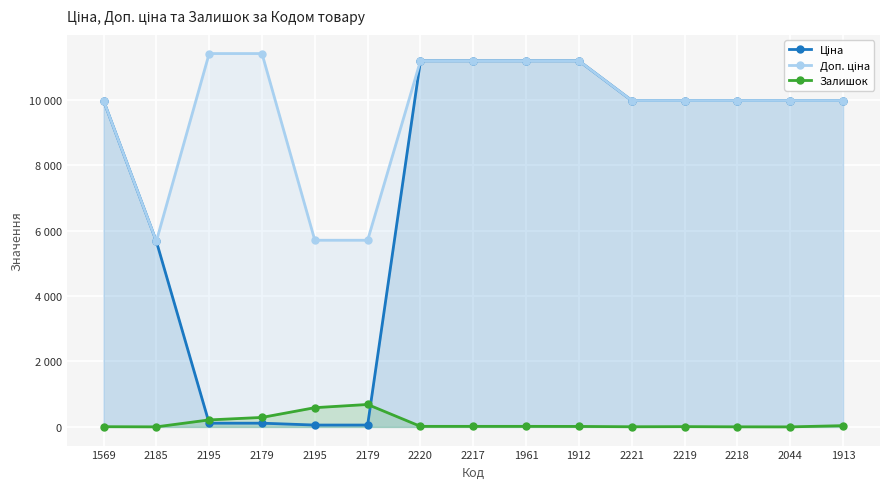

Between which two adjacent categories do Залишок and Ціна first intersect?

2185 and 2195